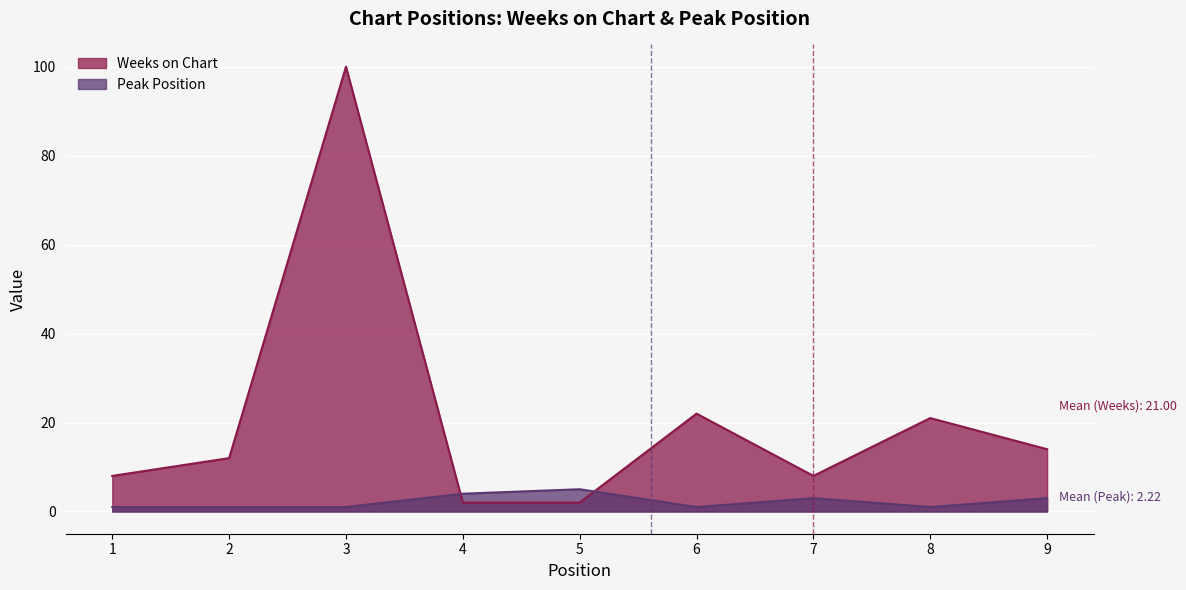

Which label corresponds to the smallest value in the chart?

1